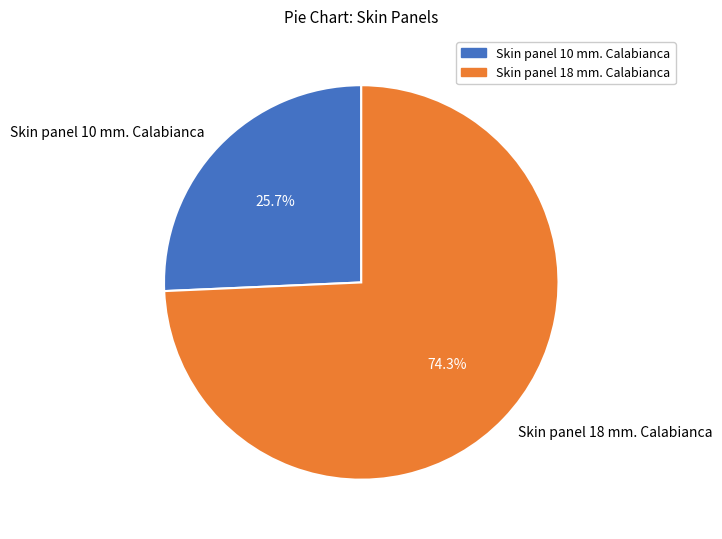

How many slices are in this pie chart?

2